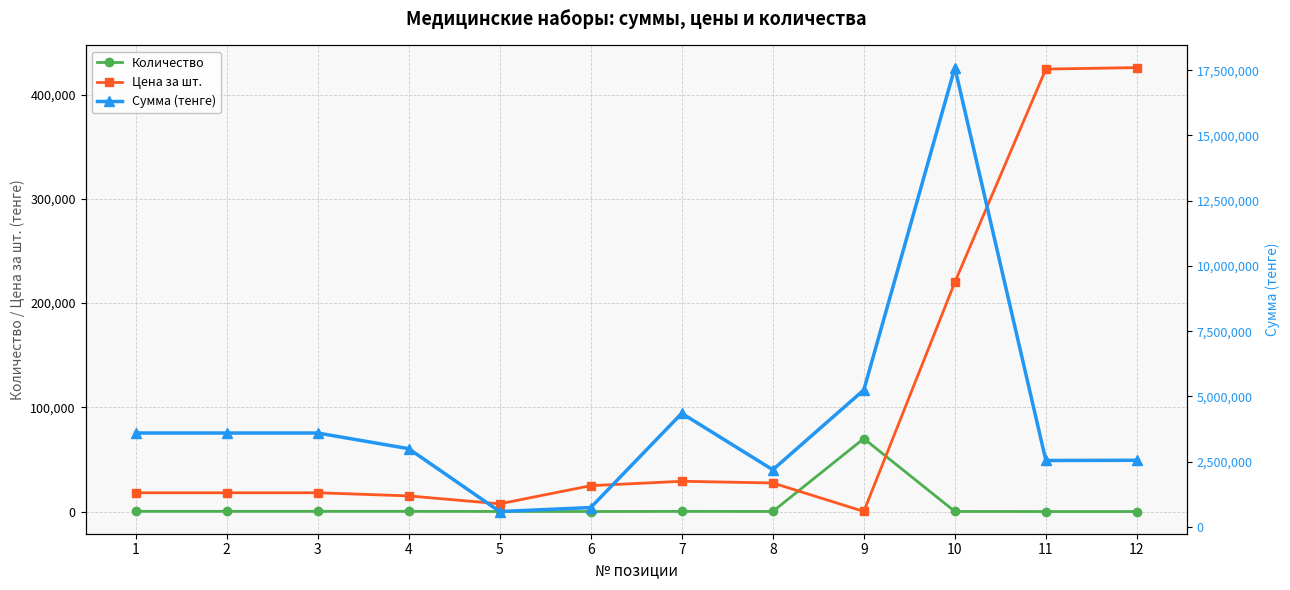

Is it true that Цена за шт. equals 724879 at 11?

False